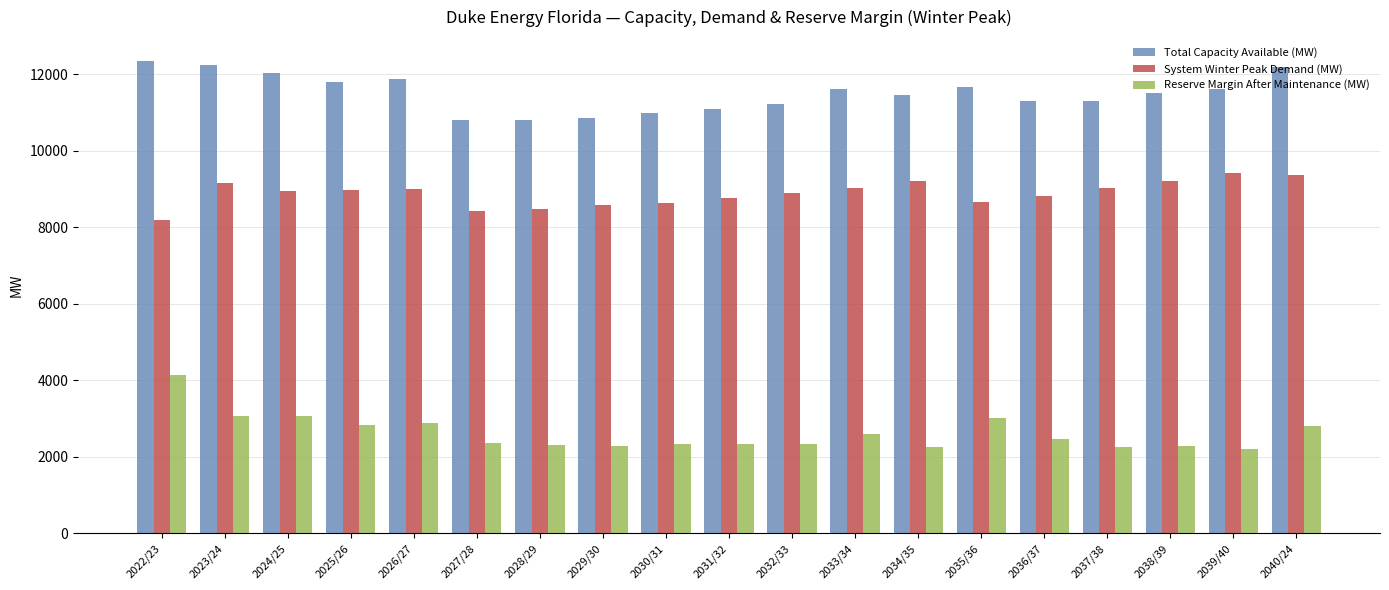

List the series in order of their overall mean, lowest first.

Reserve Margin After Maintenance (MW), System Winter Peak Demand (MW), Total Capacity Available (MW)